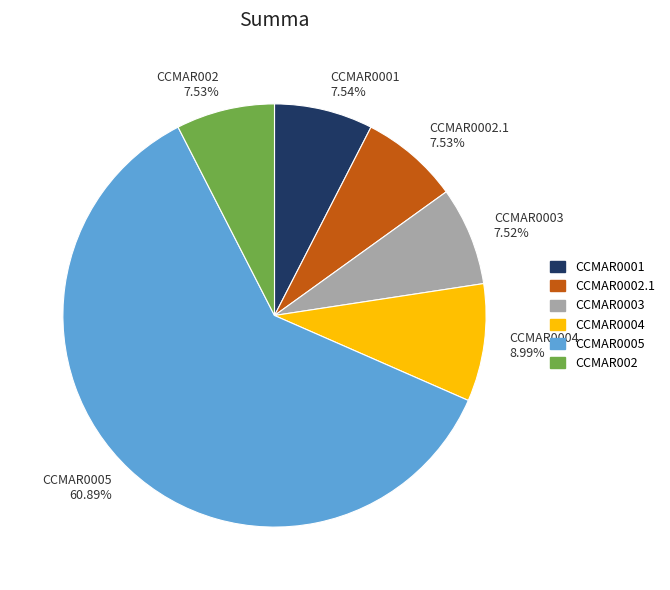

To the nearest percent, what portion does CCMAR0004 represent?

9%